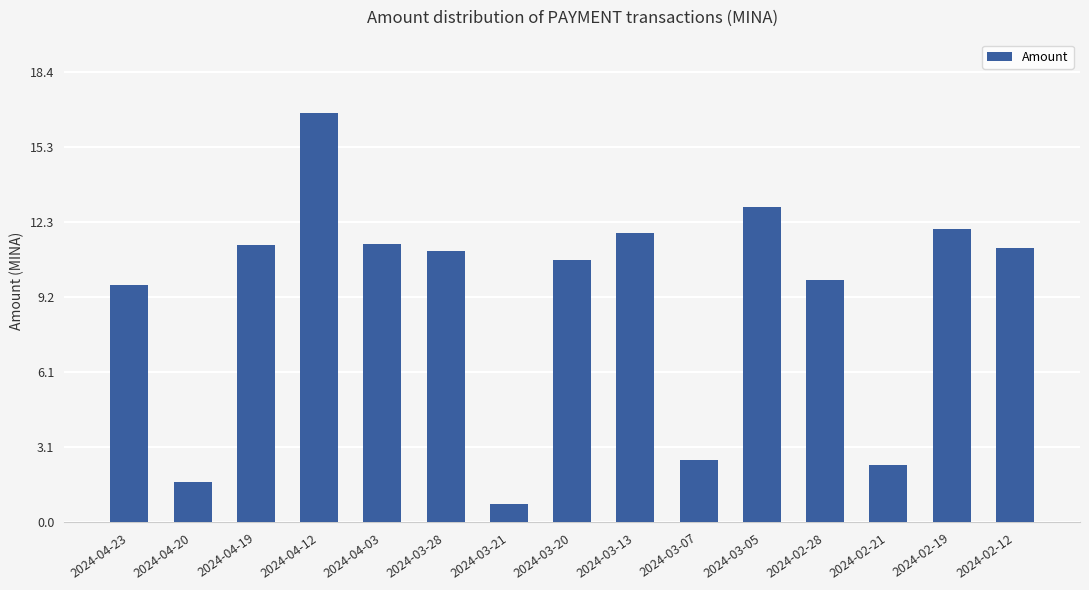

Read the value at 2024-04-03.

11.4